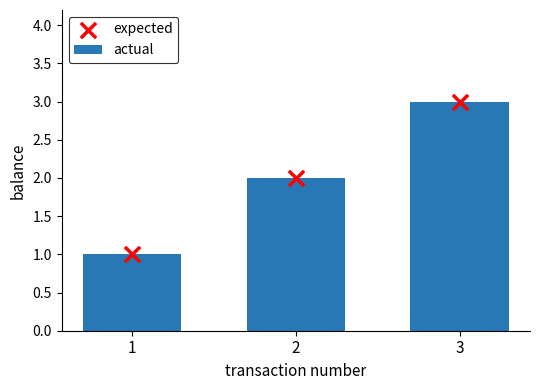

What is the total value across all series at 2?

4